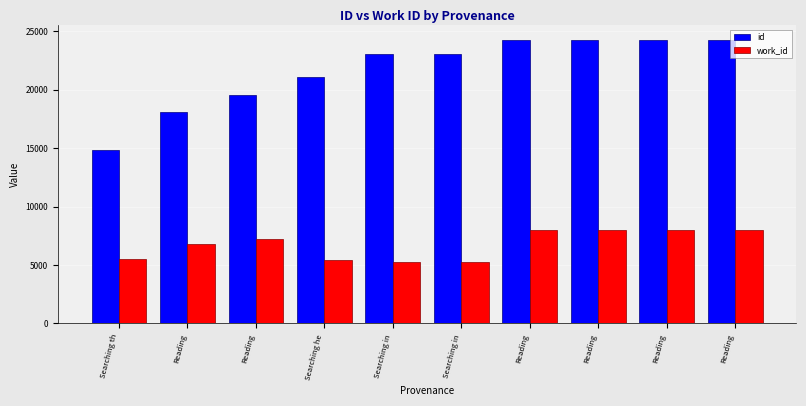

Does the chart contain stacked bars?

No